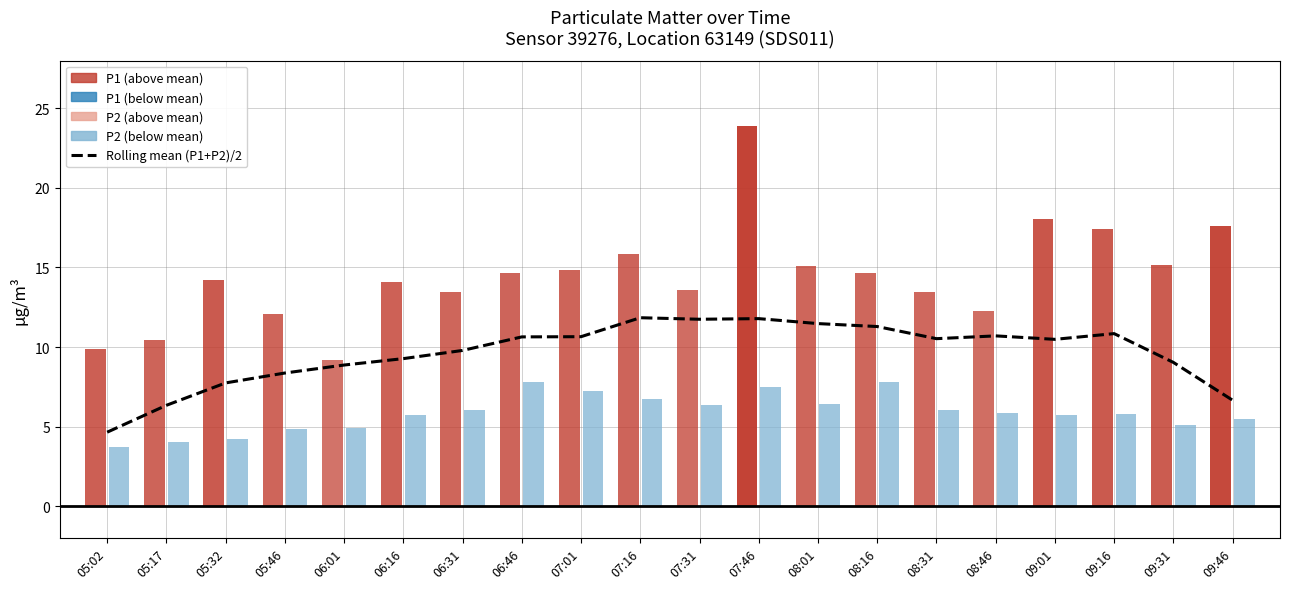

Reading right to left, extract all data points from this chart.

6.7	9.0	10.8	10.5	10.7	10.5	11.3	11.5	11.8	11.7	11.8	10.6	10.6	9.8	9.3	8.9	8.4	7.7	6.3	4.6